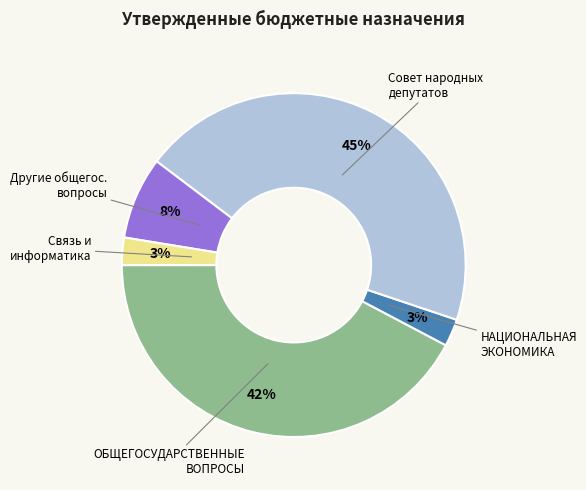

Which has a higher value, Другие общегос. вопросы or НАЦИОНАЛЬНАЯ ЭКОНОМИКА?

Другие общегос. вопросы